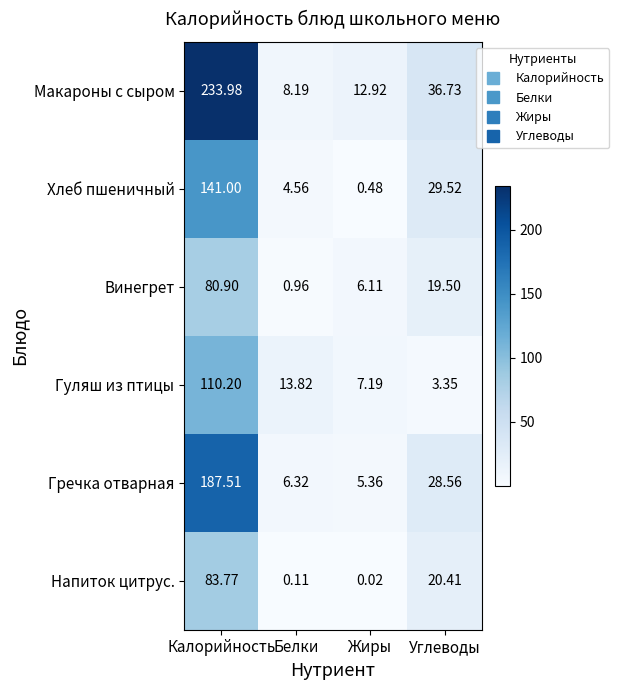

At which category is the sum across all series the highest?

Калорийность